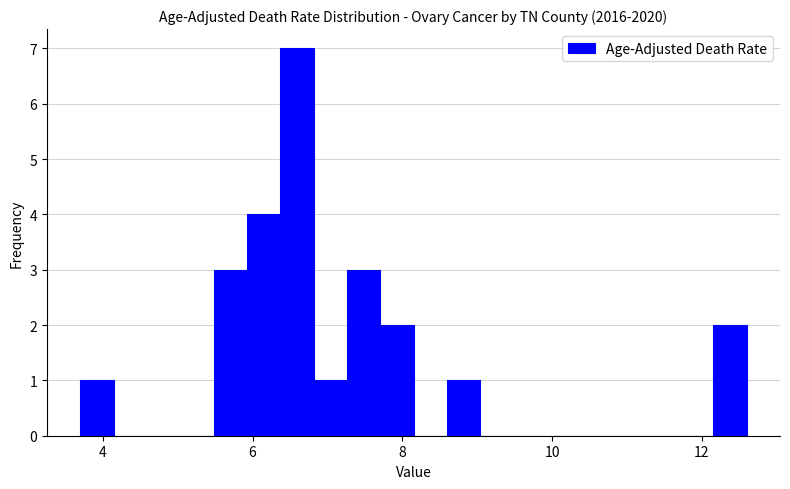

Read against the x-axis, roughly where is the centre of the tallest bar?

6.6